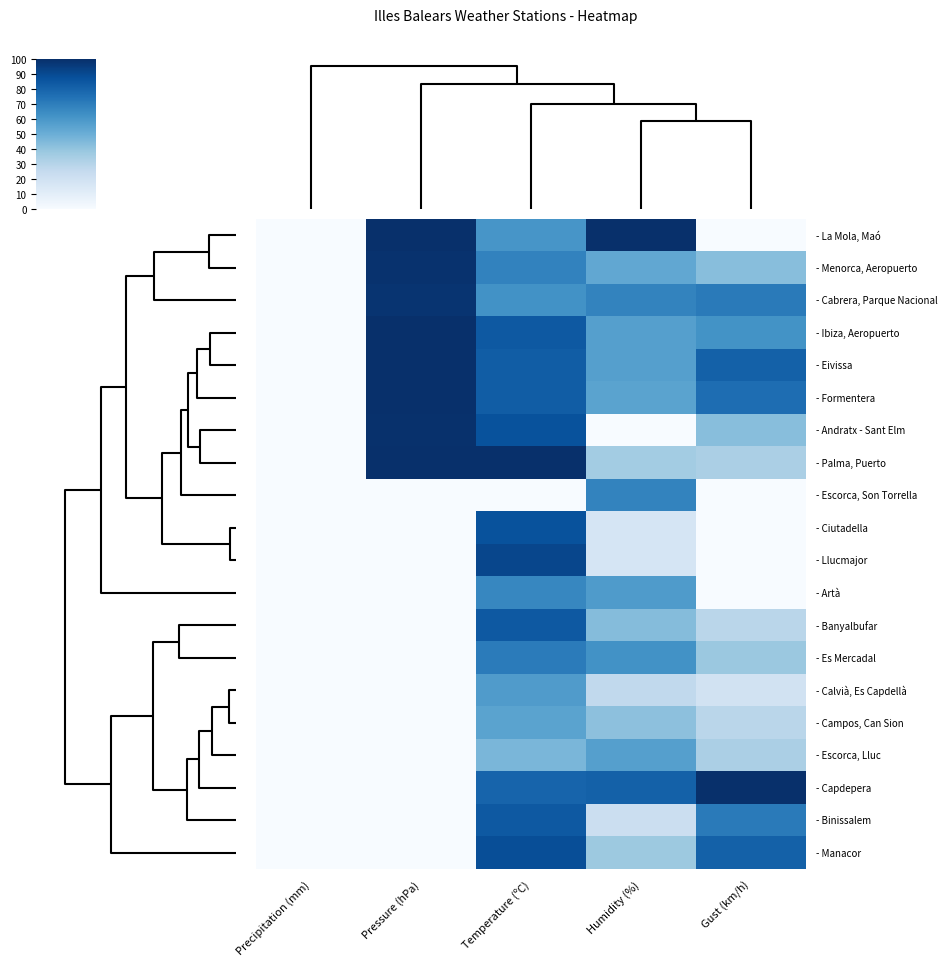

List the series in order of their peak value, lowest first.

- Campos, Can Sion, - Escorca, Lluc, - Calvià, Es Capdellà, - Artà, - Escorca, Son Torrella, - Es Mercadal, - Banyalbufar, - Binissalem, - Ciutadella, - Manacor, - Llucmajor, - Cabrera, Parque Nacional, - Menorca, Aeropuerto, - Andratx - Sant Elm, - Formentera, - Ibiza, Aeropuerto, - Eivissa, - La Mola, Maó, - Palma, Puerto, - Capdepera